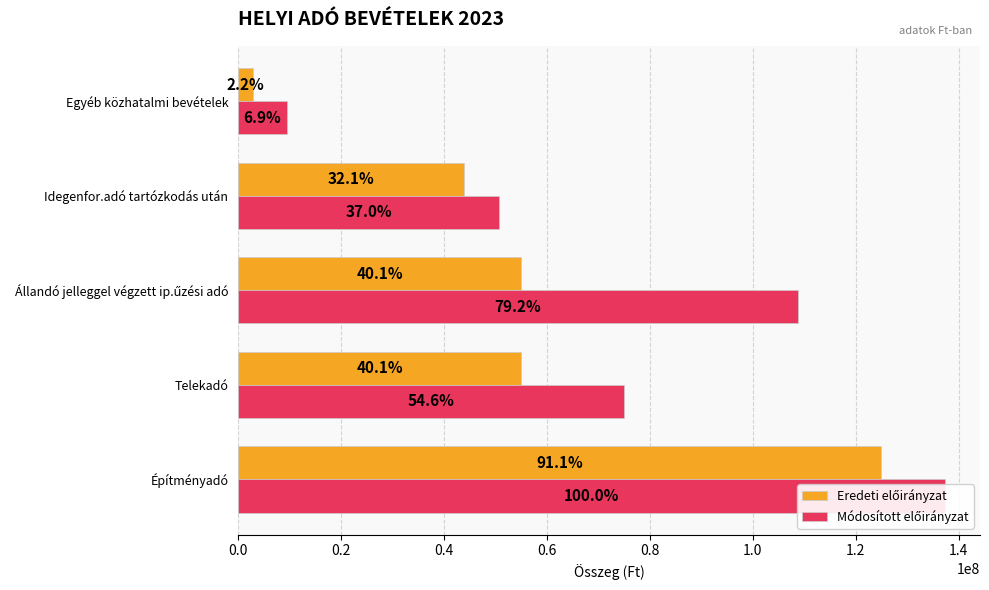

Does the chart contain stacked bars?

No